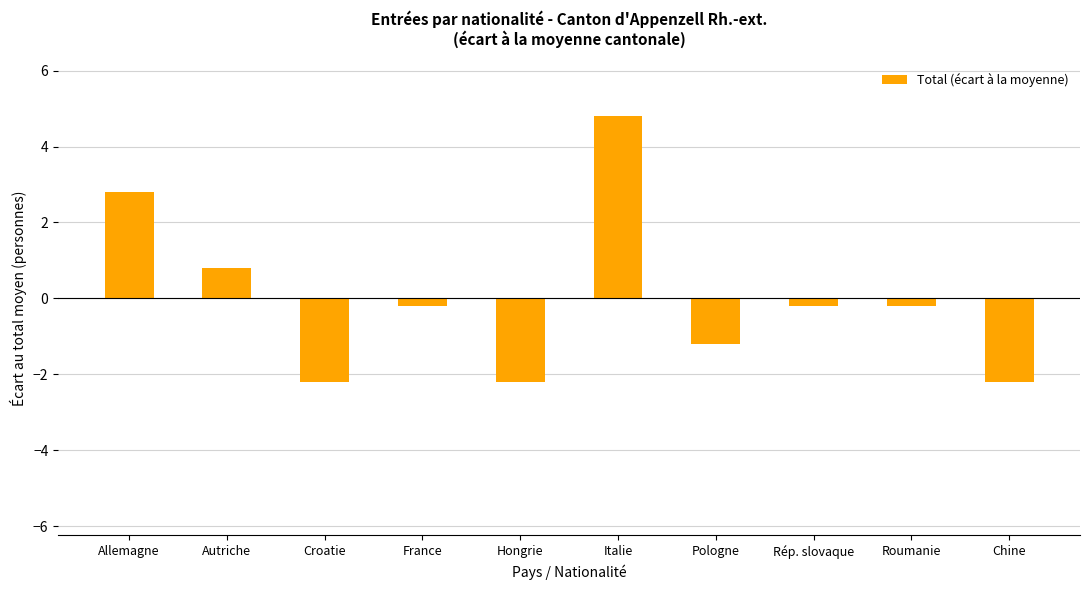

Where does the data first go above 0?

Allemagne